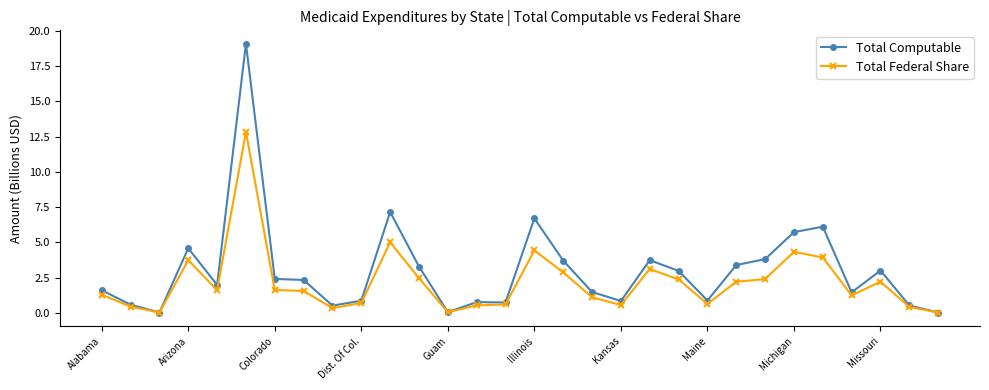

How many data points in Total Federal Share are above 1?

19